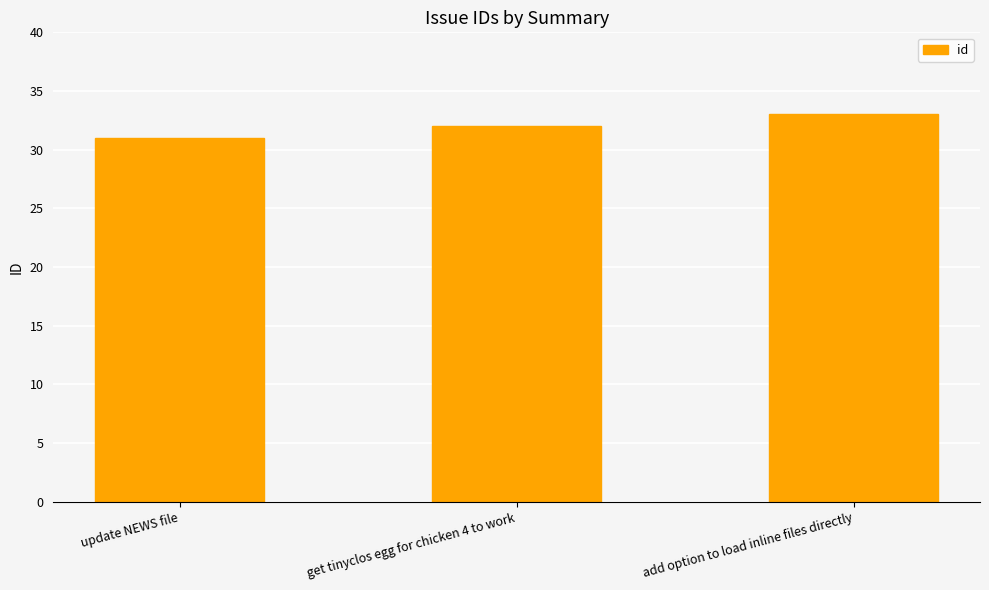

Count the number of data series in this chart.

1